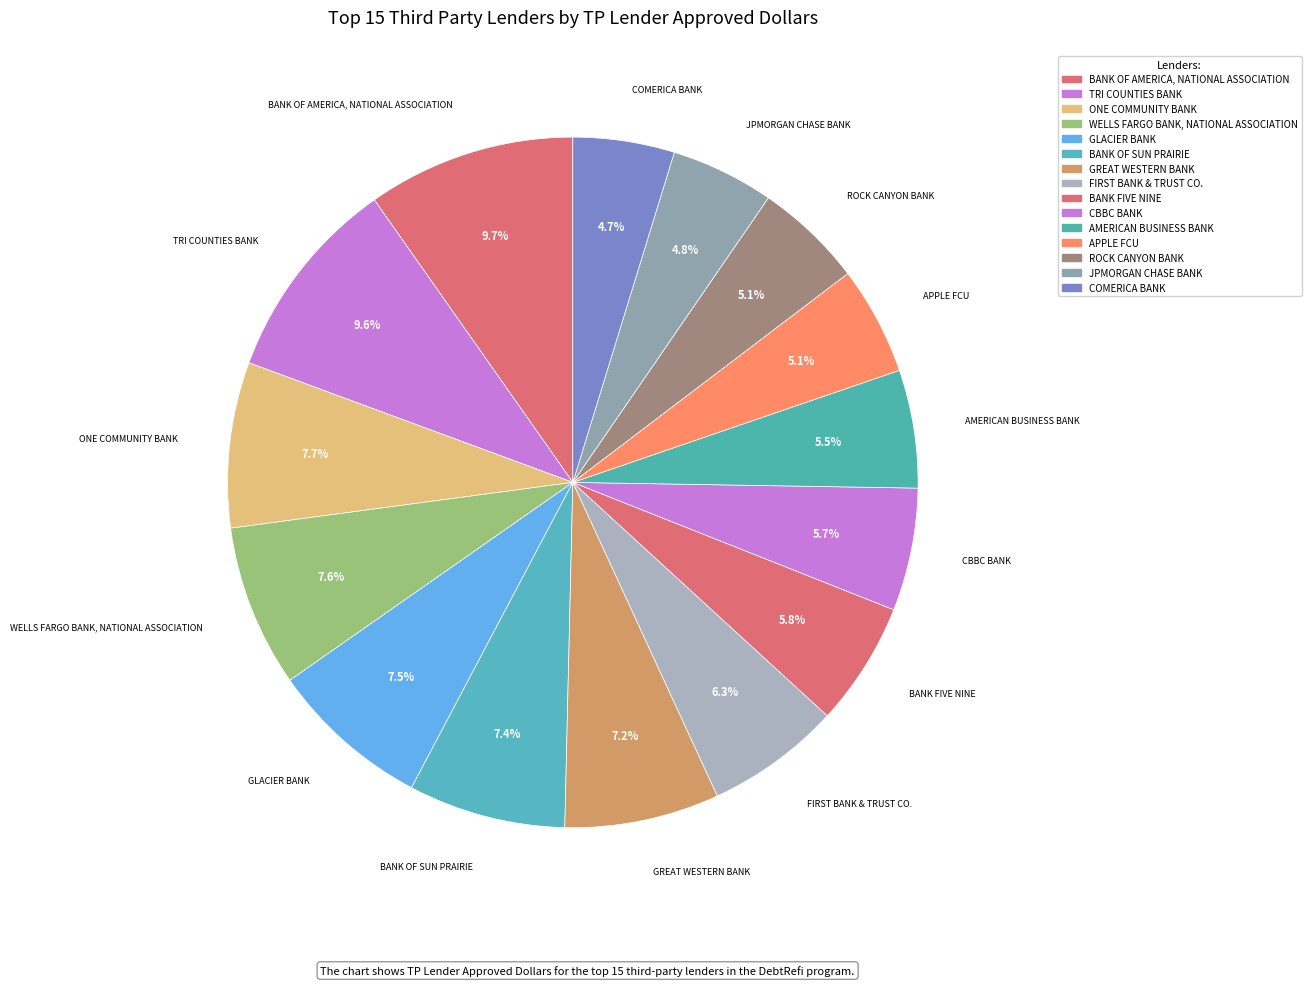

Rank the categories by value from lowest to highest.

COMERICA BANK, JPMORGAN CHASE BANK, ROCK CANYON BANK, APPLE FCU, AMERICAN BUSINESS BANK, CBBC BANK, BANK FIVE NINE, FIRST BANK & TRUST CO., GREAT WESTERN BANK, BANK OF SUN PRAIRIE, GLACIER BANK, WELLS FARGO BANK, NATIONAL ASSOCIATION, ONE COMMUNITY BANK, TRI COUNTIES BANK, BANK OF AMERICA, NATIONAL ASSOCIATION